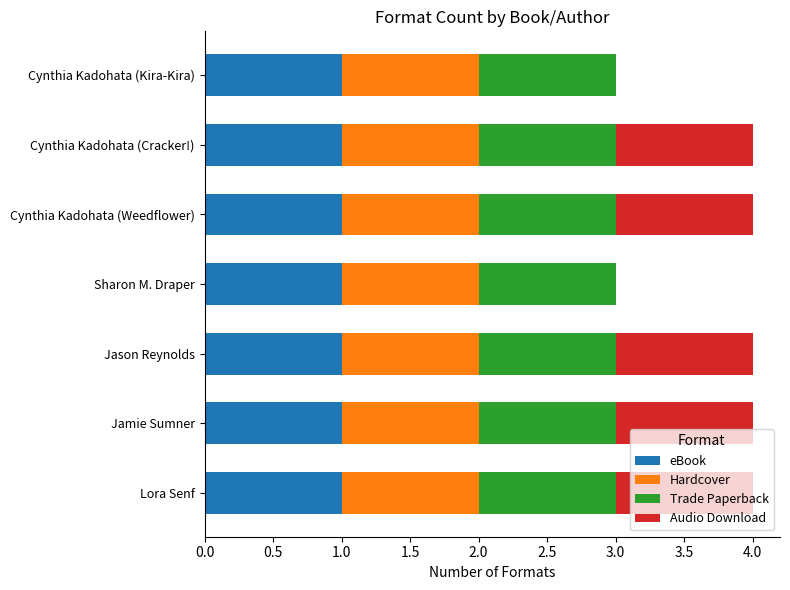

What is the total value across all series at Jamie Sumner?

4